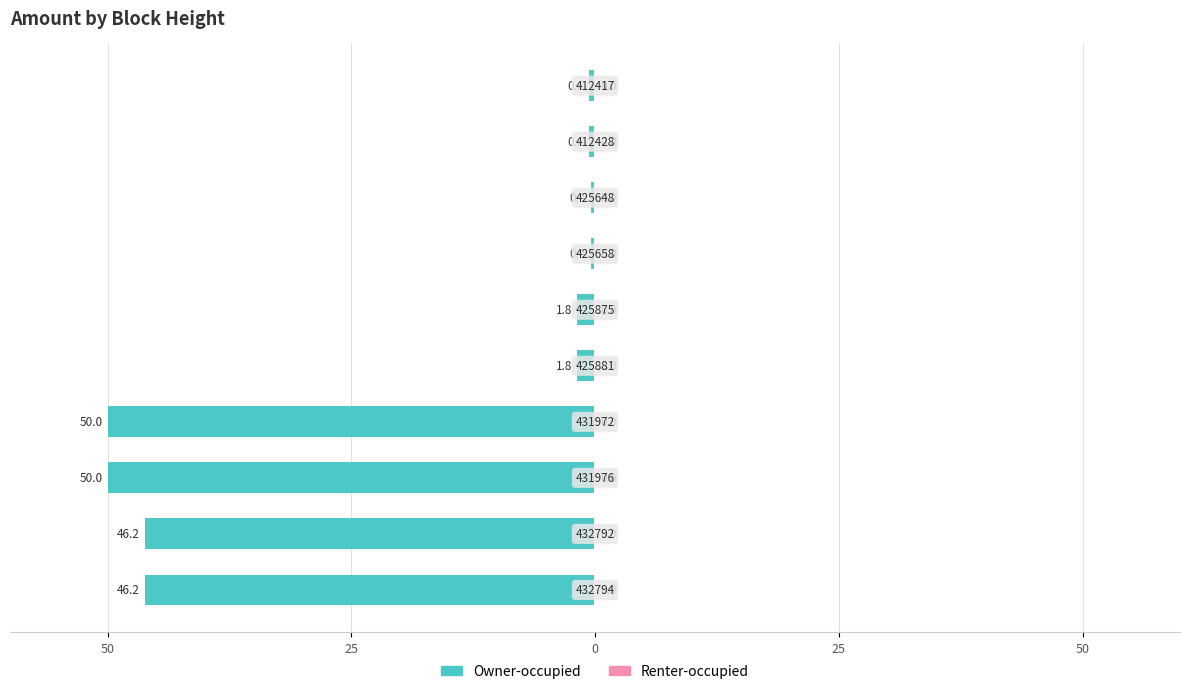

Is the value of Renter-occupied at 6 greater than the value of Owner-occupied at 6?

Yes